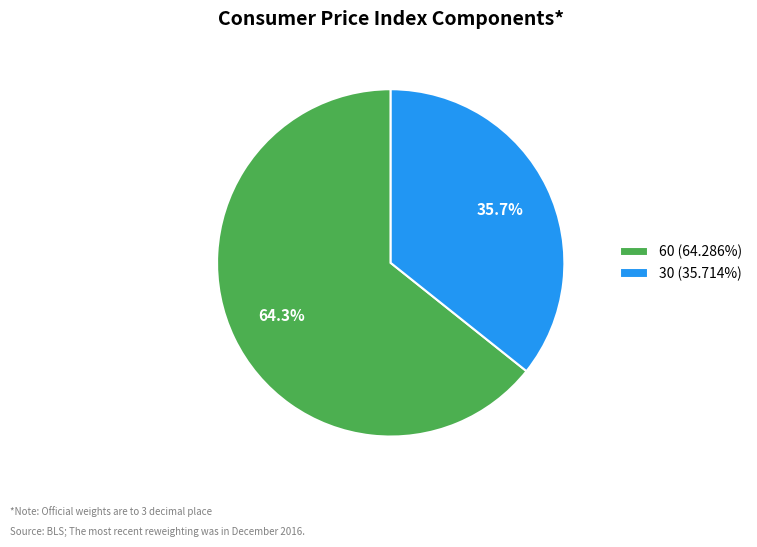

Combined, what portion of the pie is 30 and 60?

100.0%